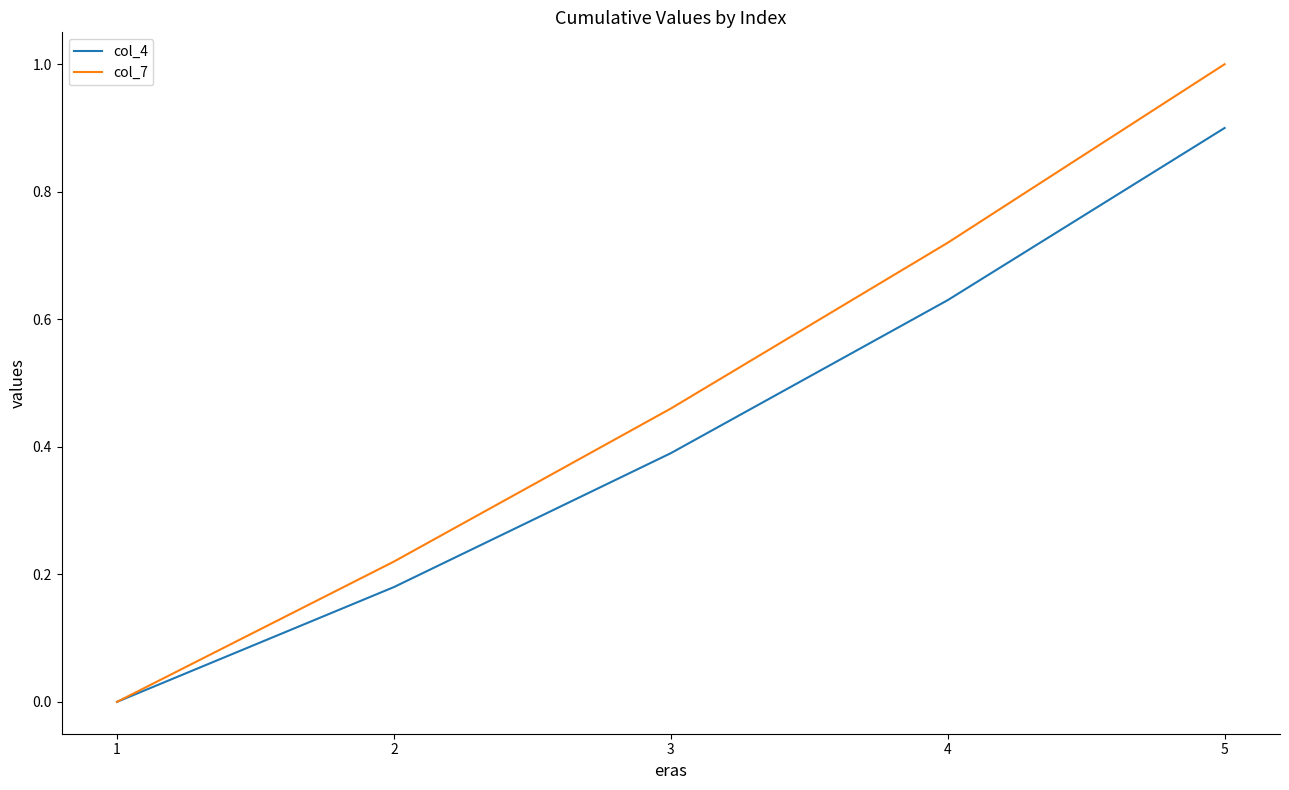

Read the col_4 value at 5.

0.9